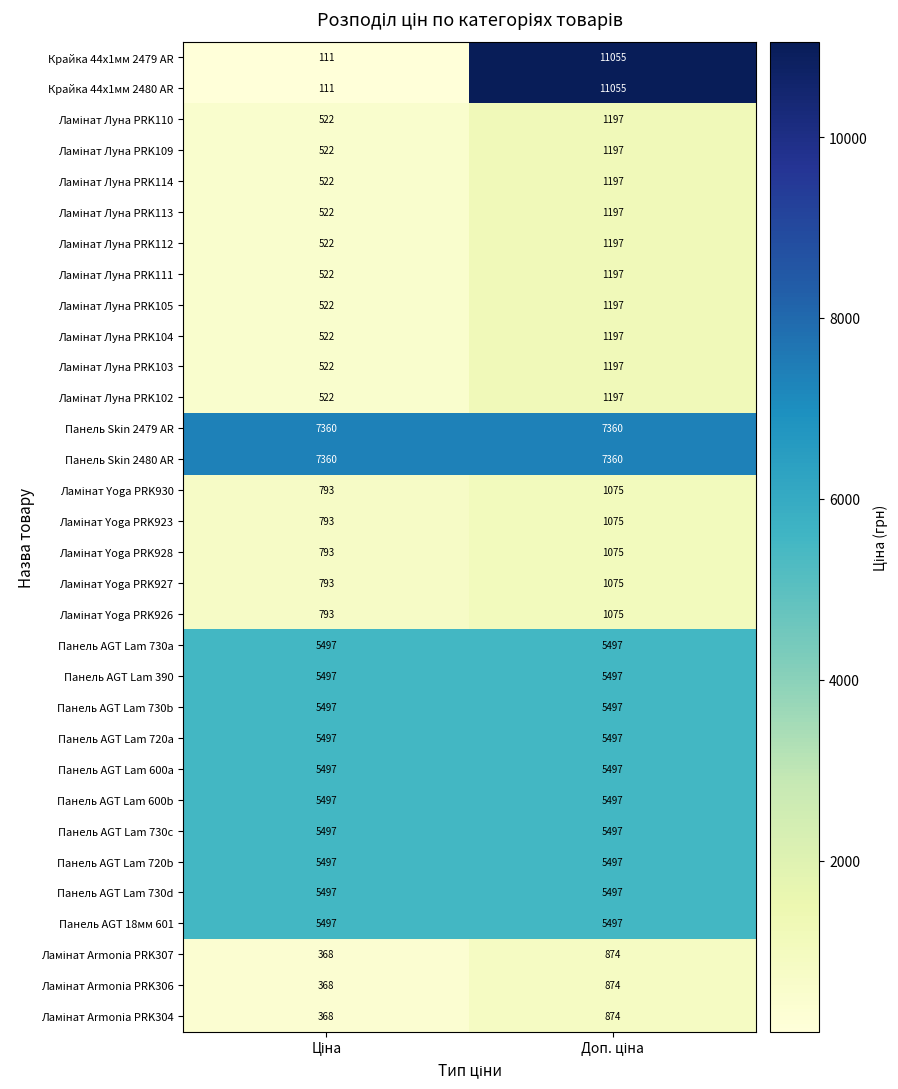

What is the average value of the Панель AGT Lam 730a series?

5497